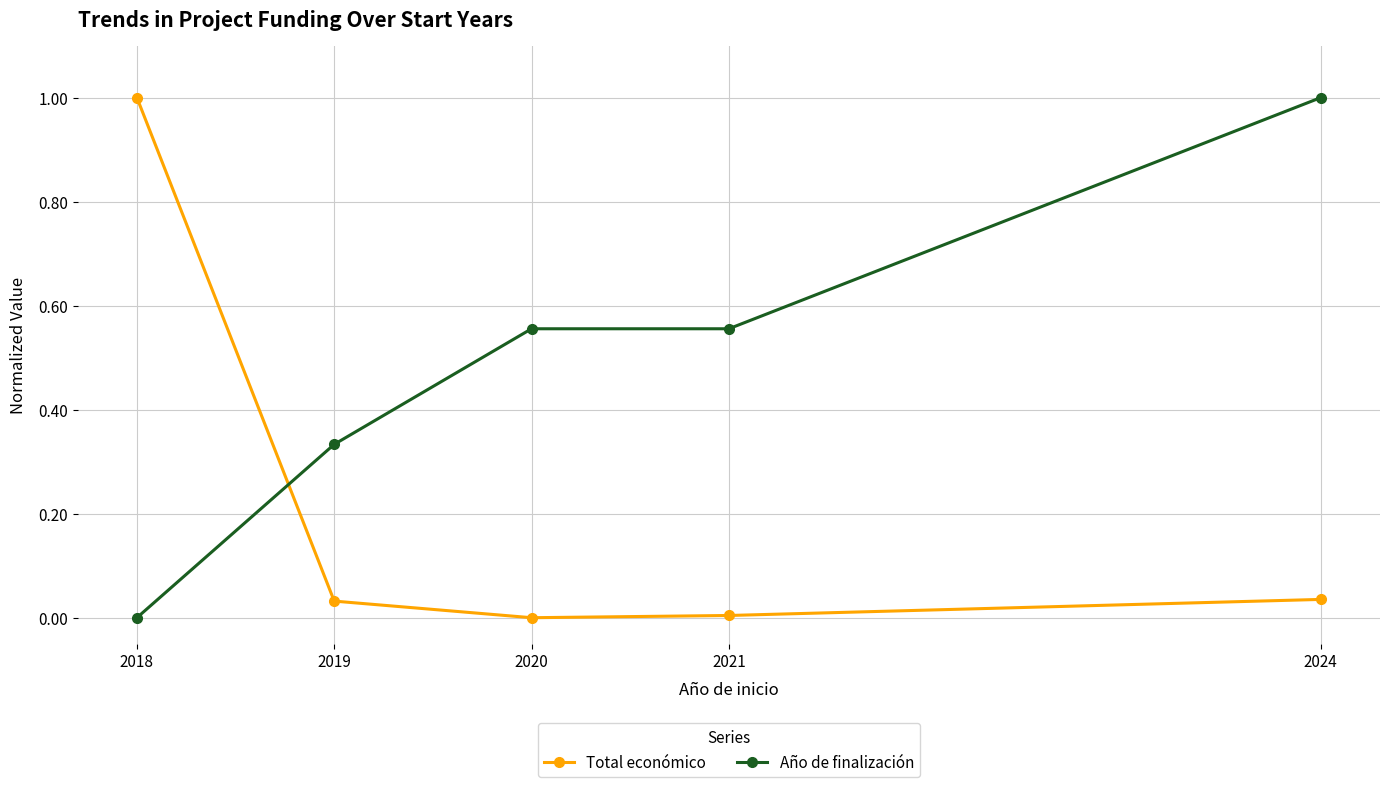

True or false: Año de finalización has more than 1 interior local peaks.

False